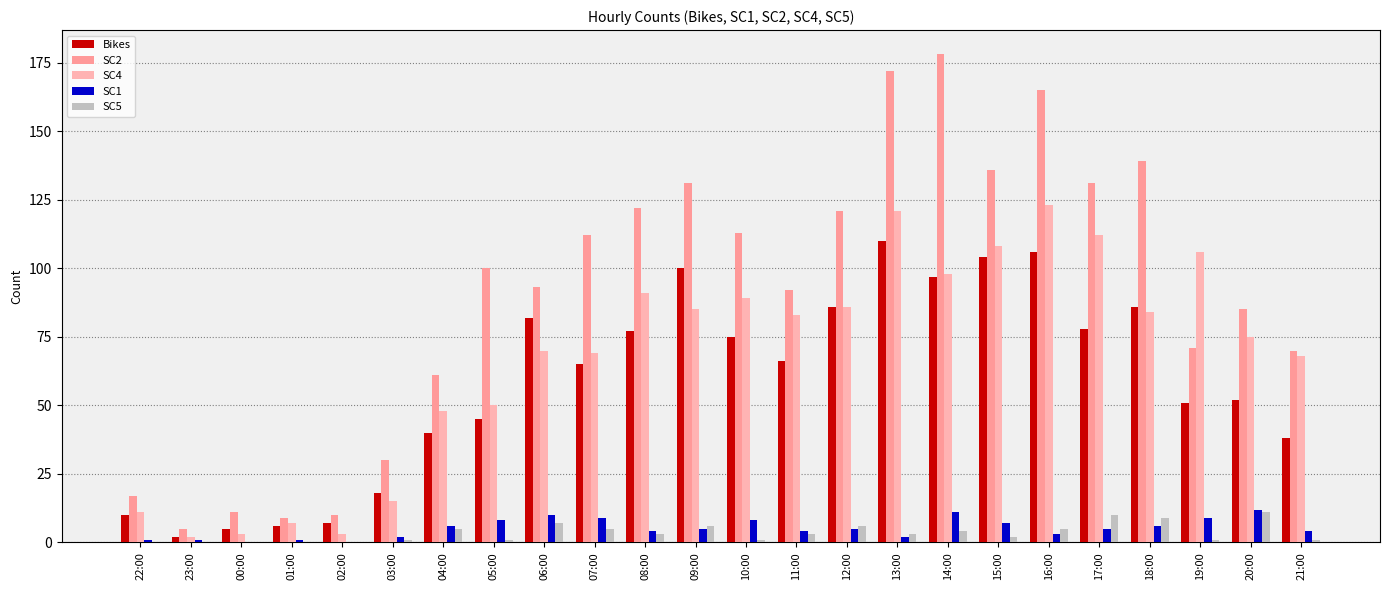

Which series has the largest total across all categories?

SC2